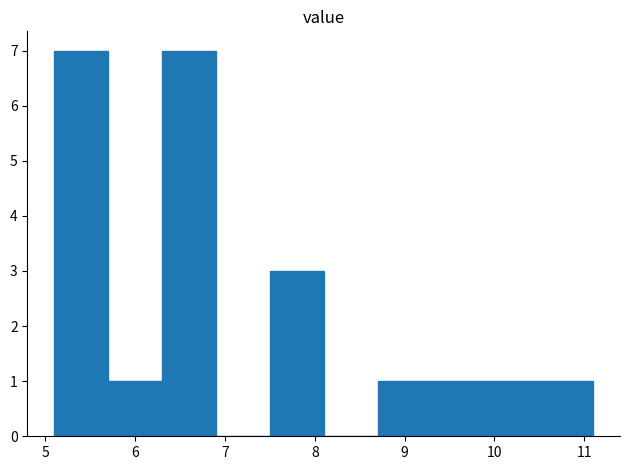

Reading left to right, transcribe this chart: for each bar, give the range it covers on the x-axis and its height. The values are not printed on the chart, so give them approximately, as read against the axis.

5.1 to 5.7: 7
5.7 to 6.3: 1
6.3 to 6.9: 7
6.9 to 7.5: 0
7.5 to 8.1: 3
8.1 to 8.7: 0
8.7 to 9.3: 1
9.3 to 9.9: 1
9.9 to 10.5: 1
10.5 to 11.1: 1